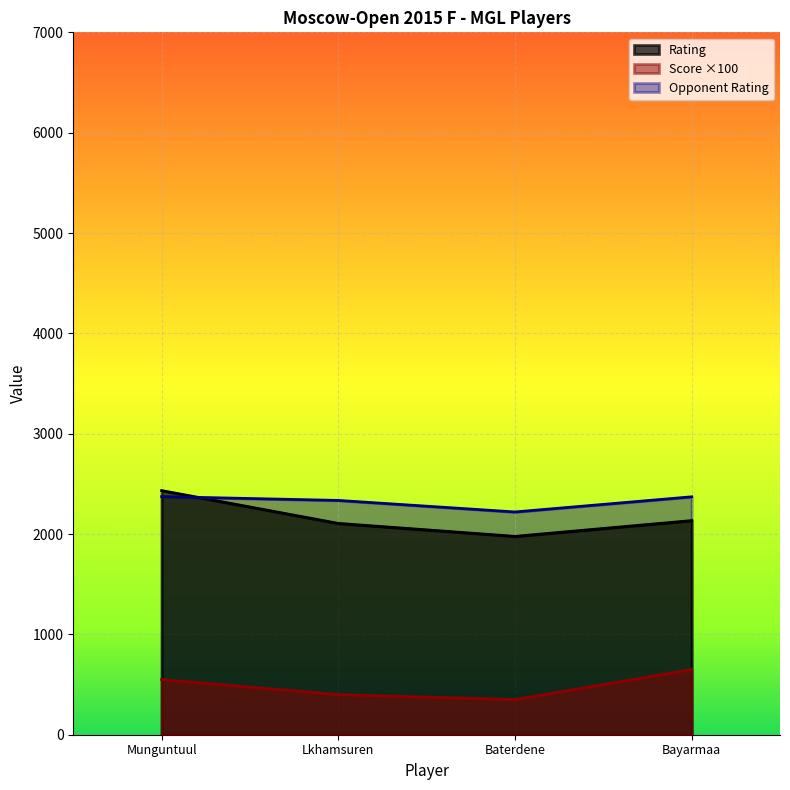

True or false: Score and Rating cross at least once.

False